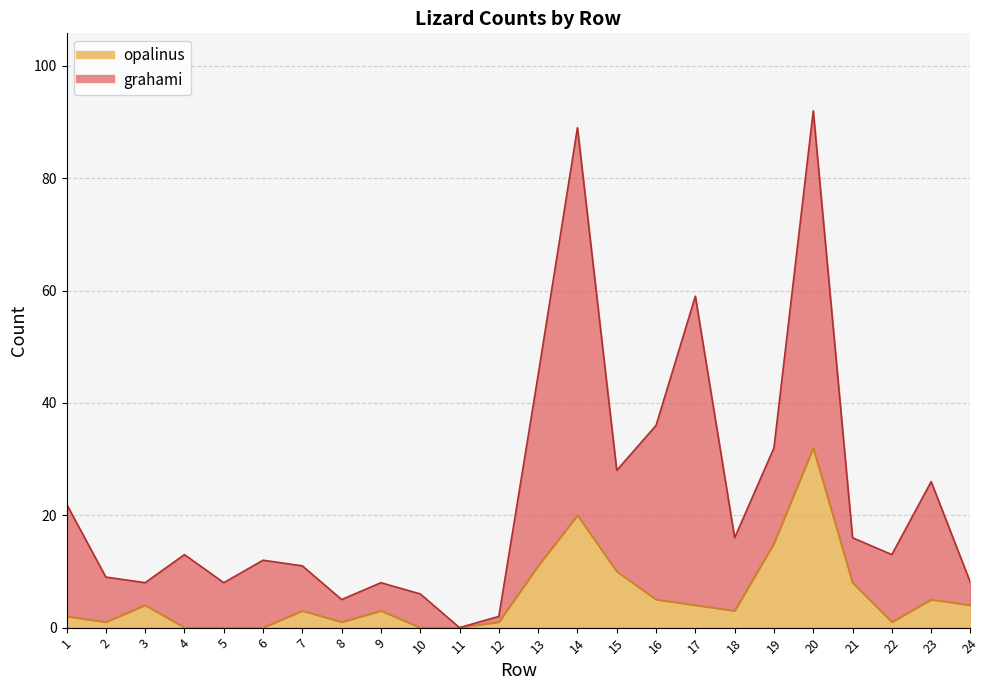

The value at 23 is 7. True or false?

False